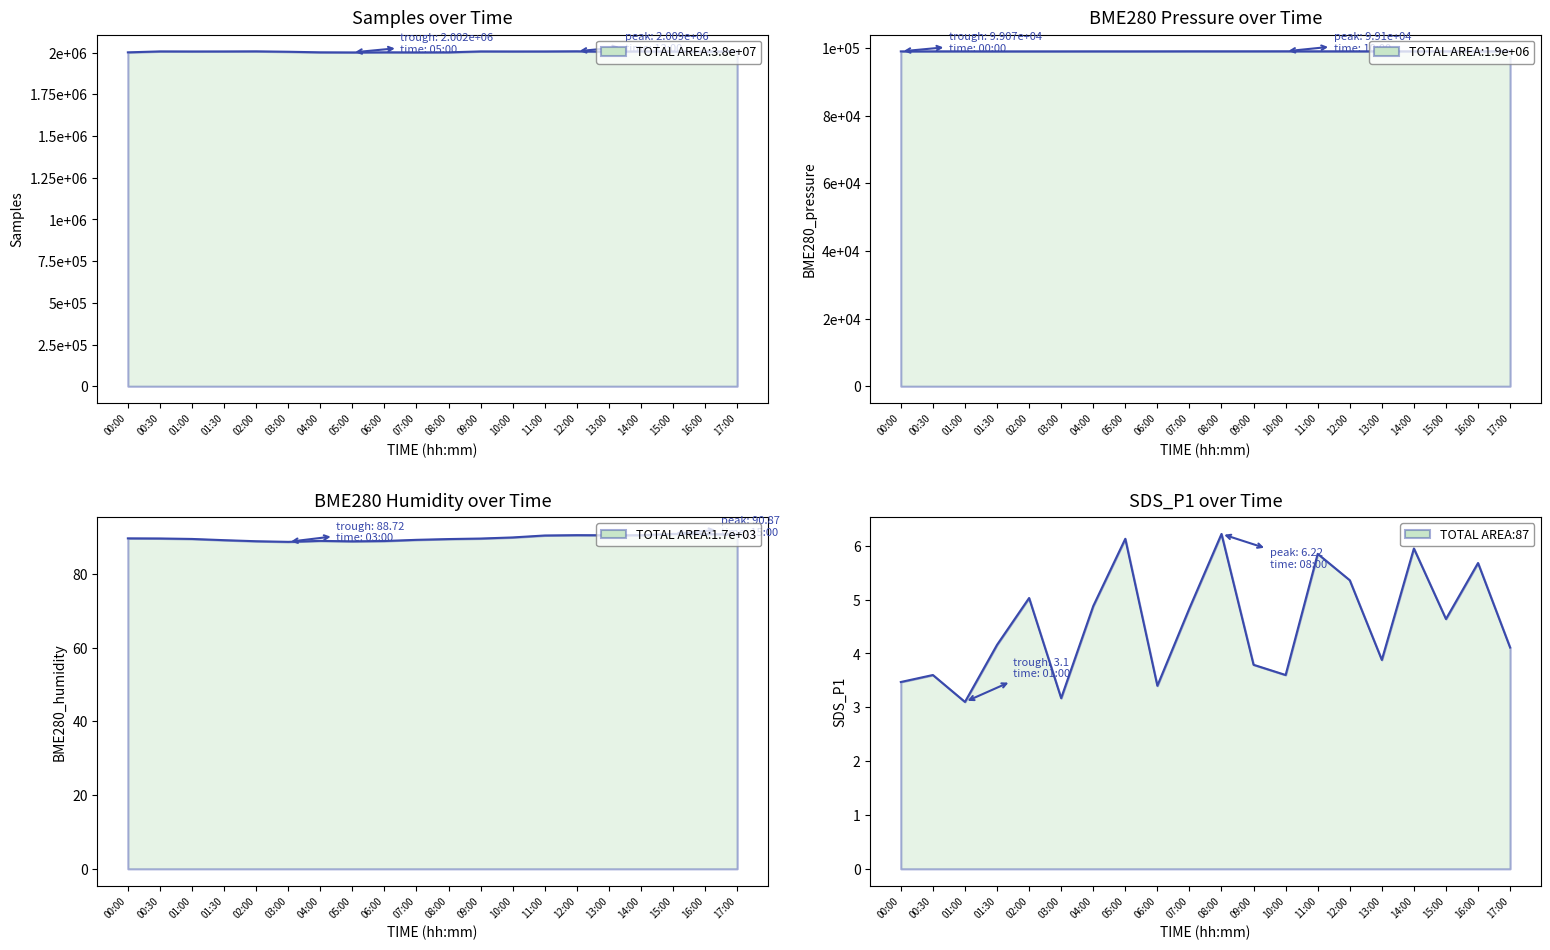

At how many categories does at least one series exceed 153730?

20